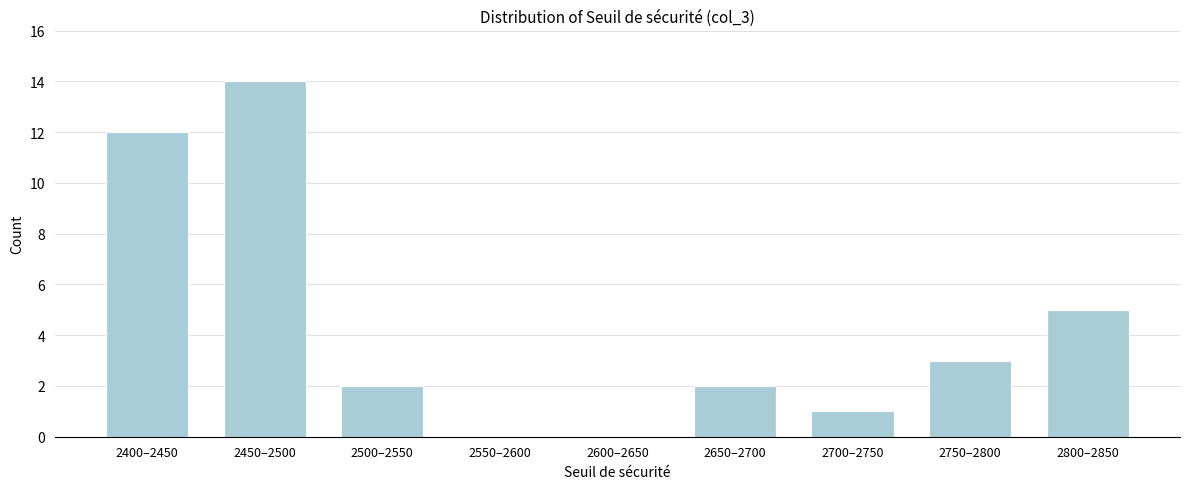

Reading right to left, extract all data points from this chart.

2800–2850=5	2750–2800=3	2700–2750=1	2650–2700=2	2600–2650=0	2550–2600=0	2500–2550=2	2450–2500=14	2400–2450=12